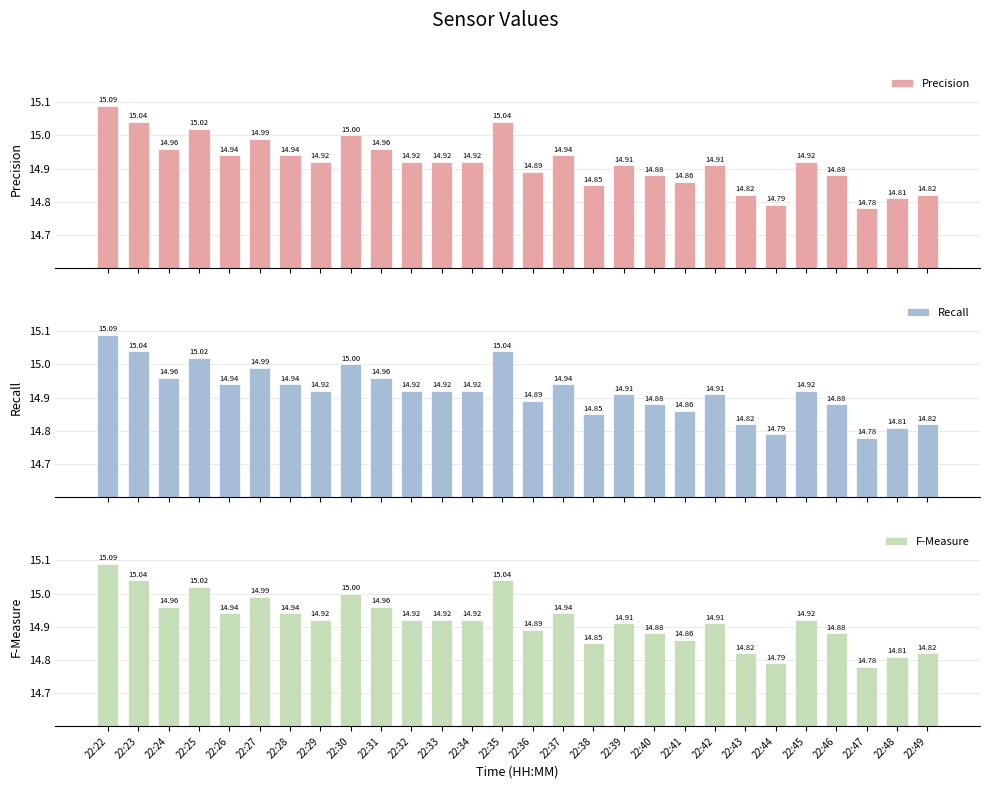

Count the number of data series in this chart.

3